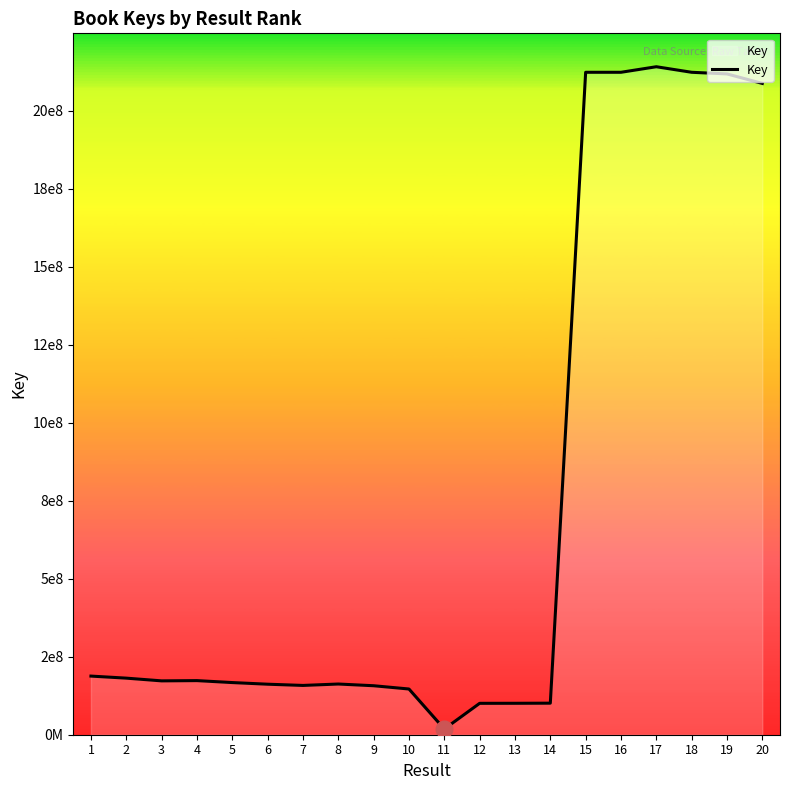

True or false: the data has more than 1 interior local peaks.

True